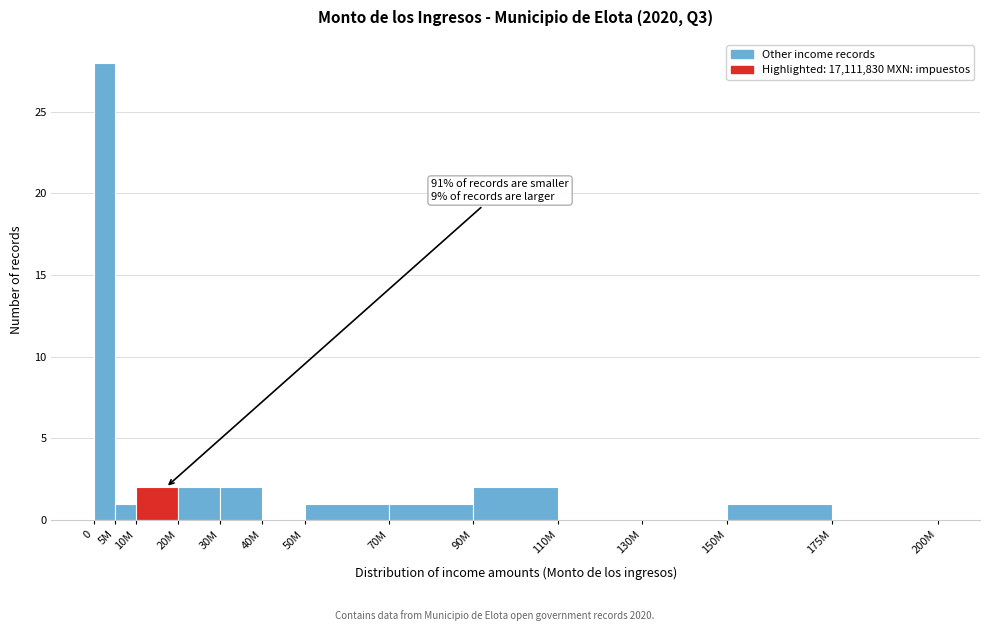

Reading left to right, list all the values displayed in this chart.

0=28	5M=1	10M=2	20M=2	30M=2	40M=0	50M=1	70M=1	90M=2	110M=0	130M=0	150M=1	175M=0